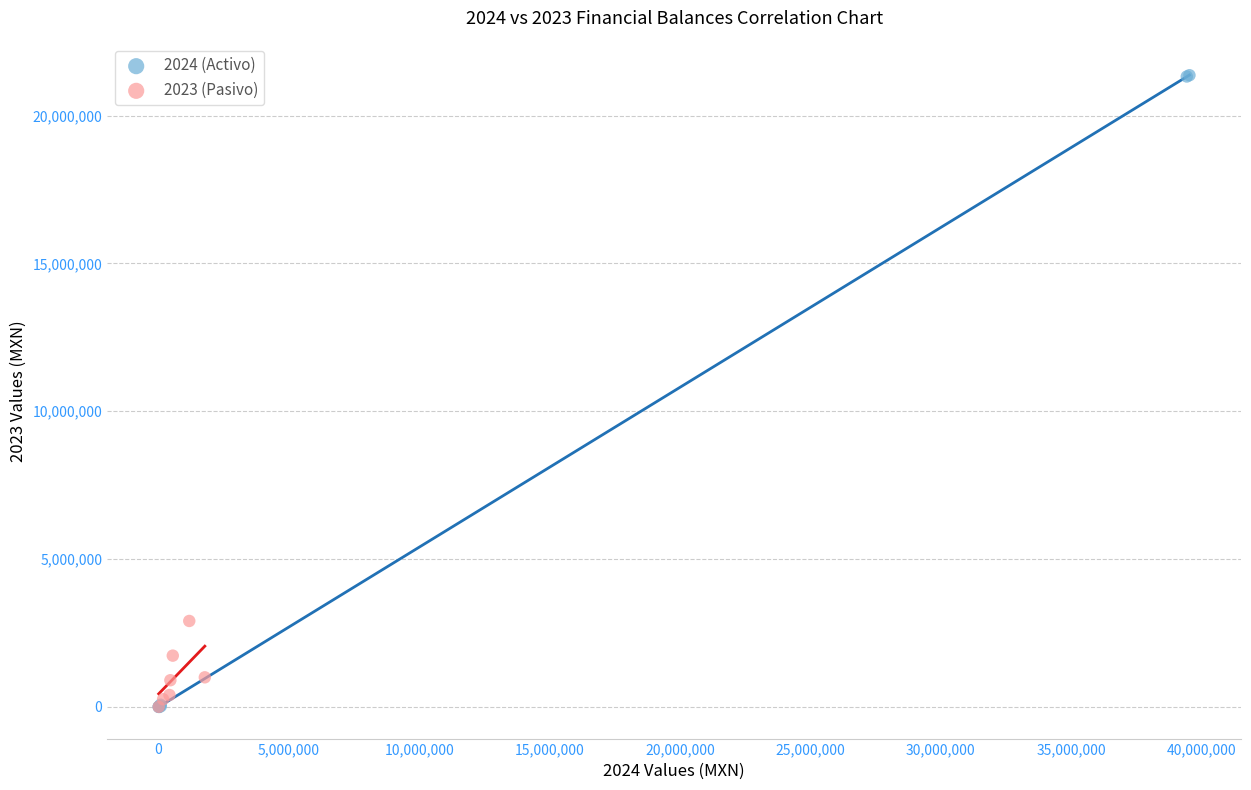

Which series reaches the maximum Y coordinate?

2024 (Activo)